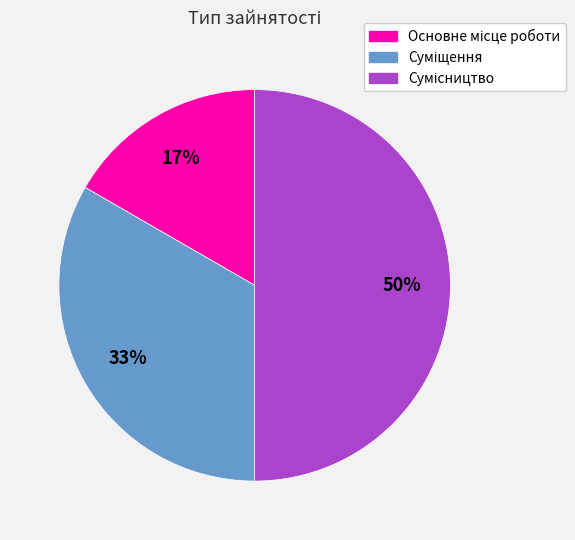

How many slices are in this pie chart?

3